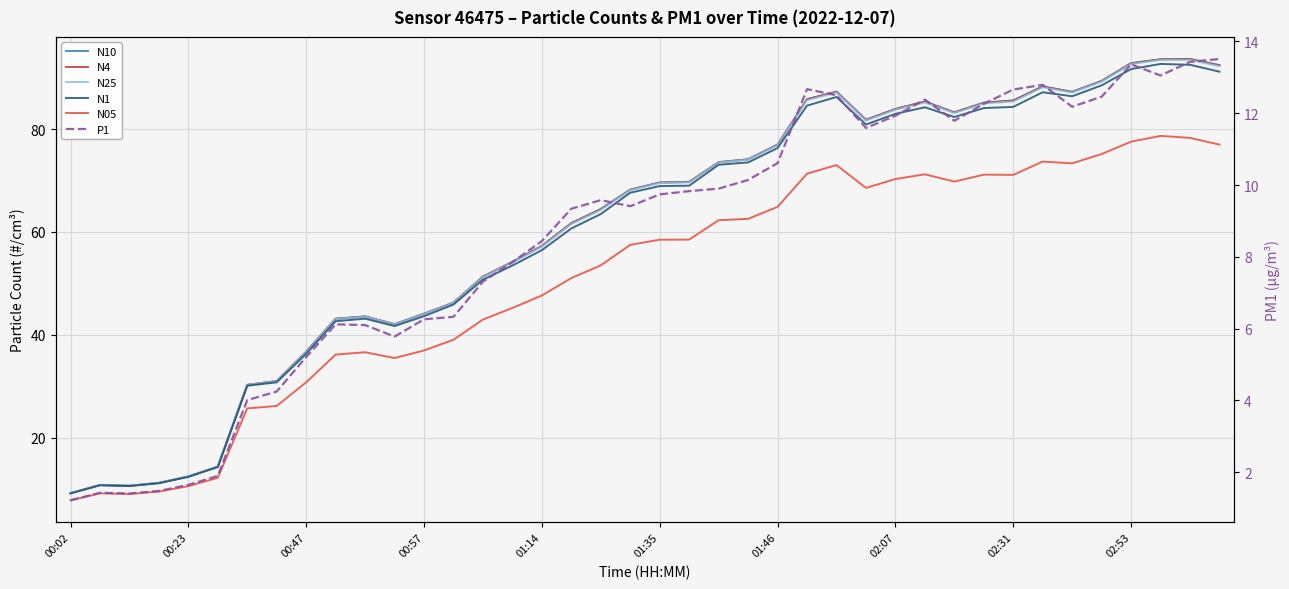

How many data points in N05 are above 58?

20